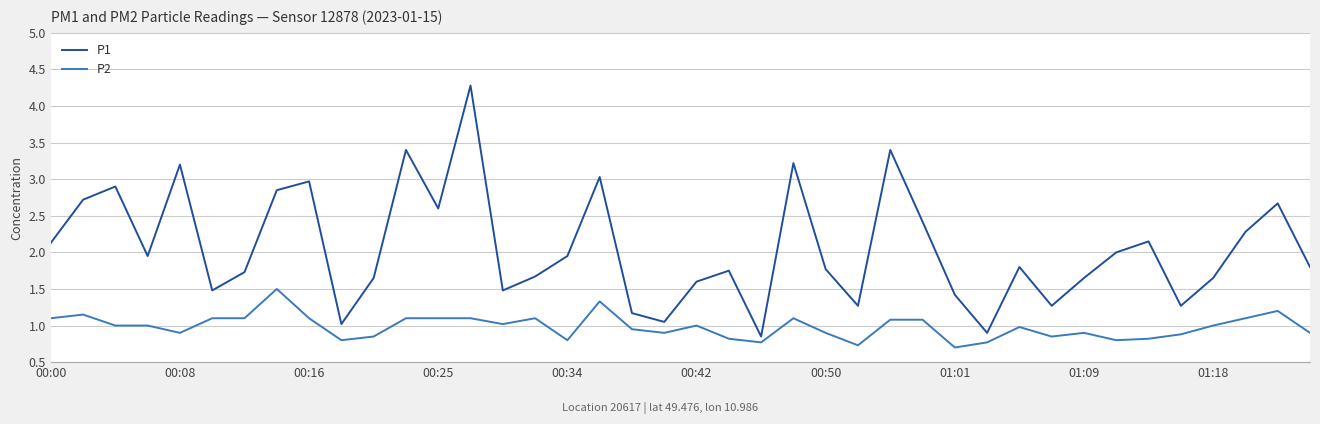

Which series has the largest total across all categories?

P1